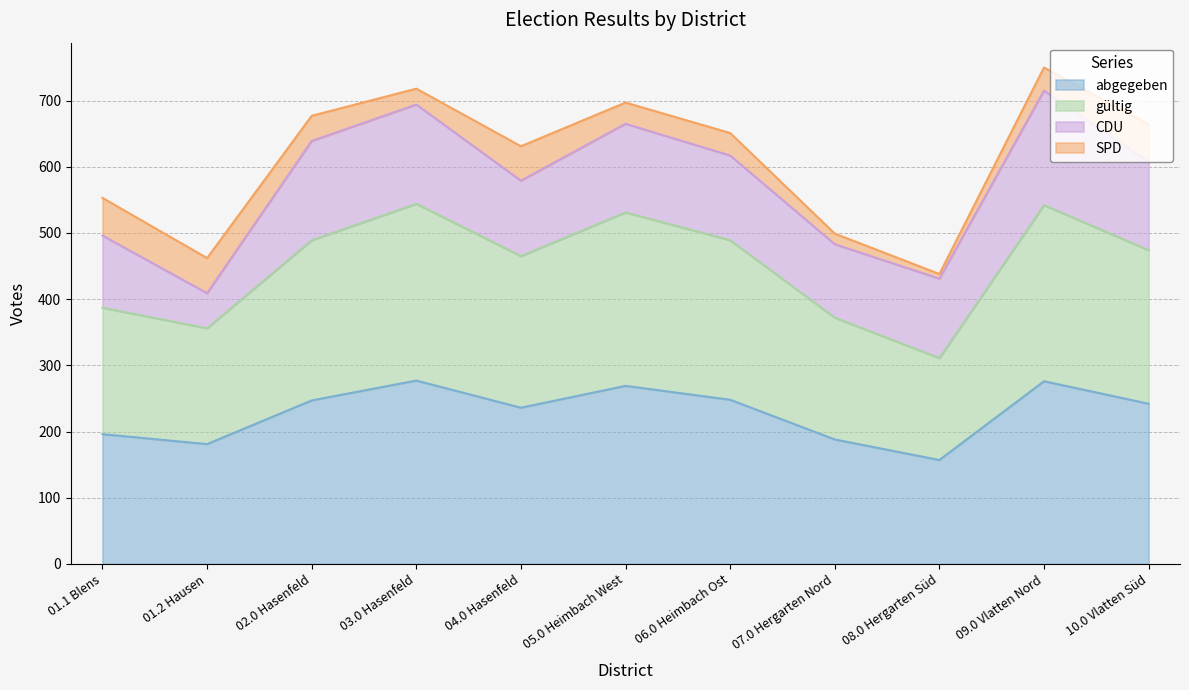

What is the sum of all abgegeben values?

2517